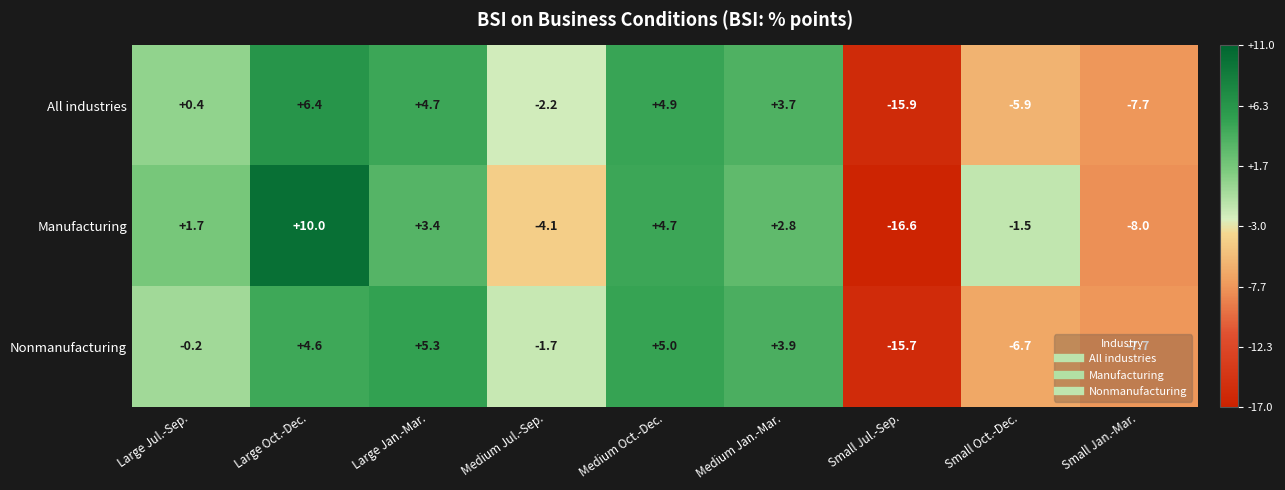

What is the difference between the second highest and second lowest values in the All industries series?

12.6